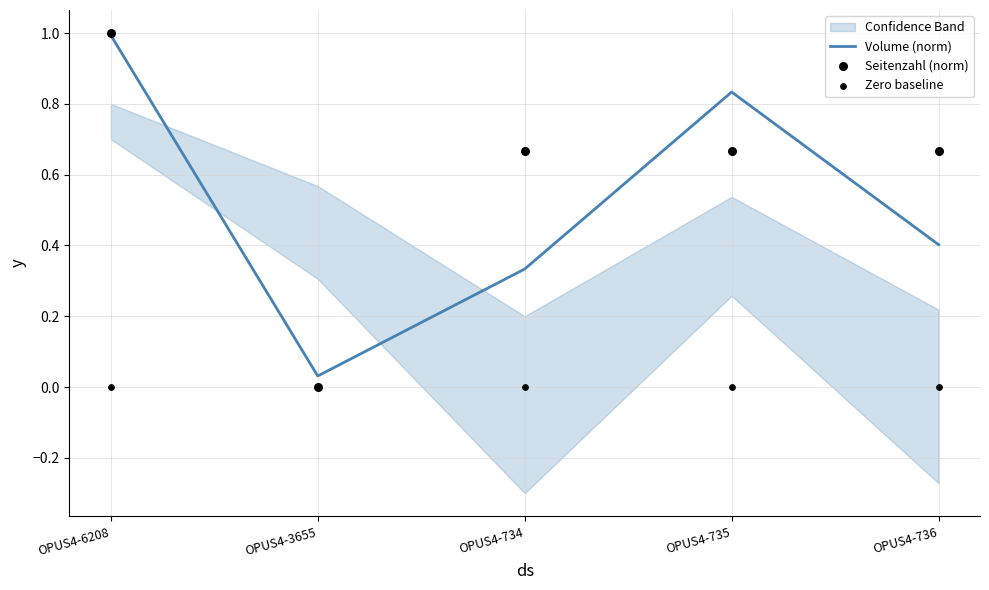

Which category has the highest value in the Volume (norm) series?

OPUS4-6208